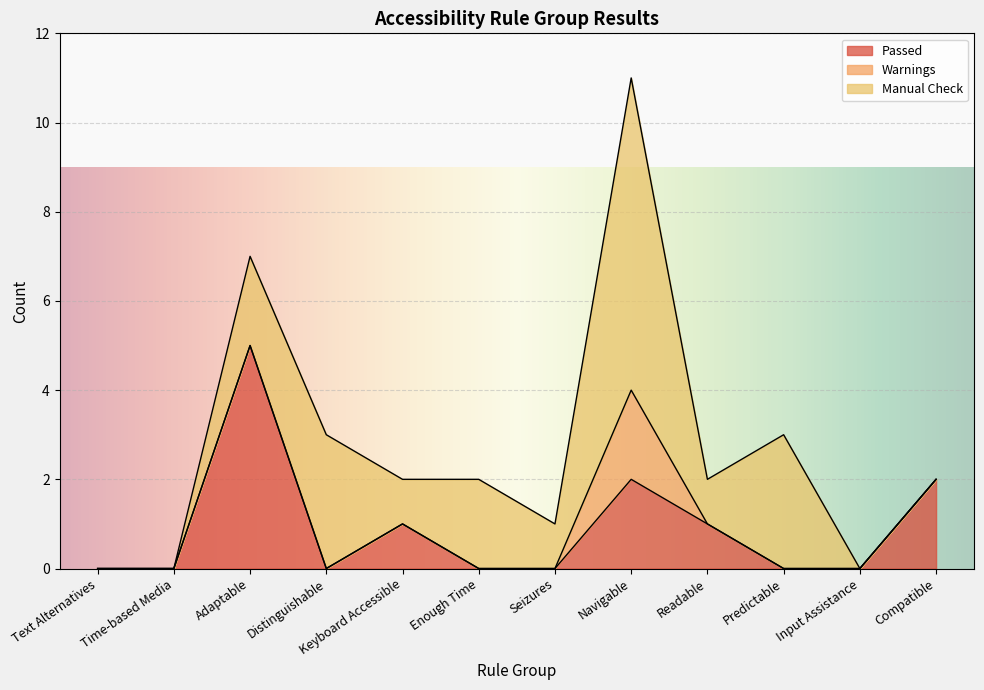

Rank the series by their maximum value, from lowest to highest.

Warnings, Passed, Manual Check